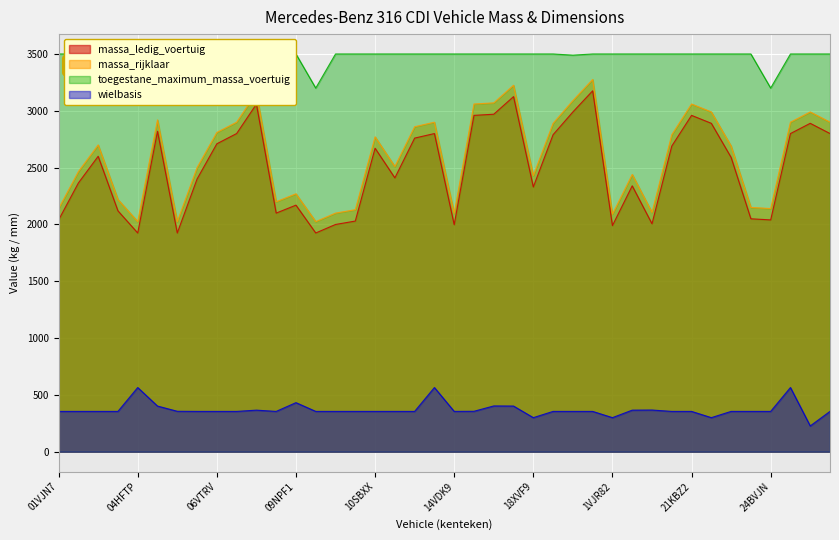

What is the maximum value for massa_rijklaar?

3276